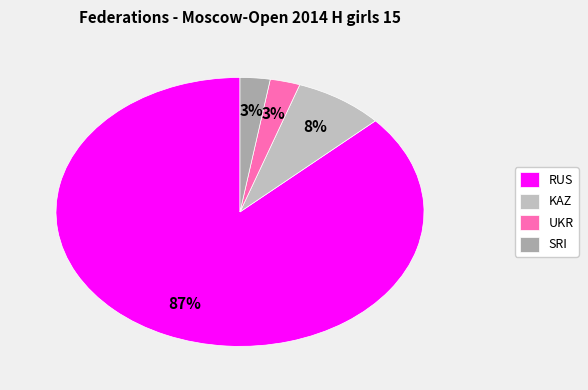

Which slice is the largest?

RUS